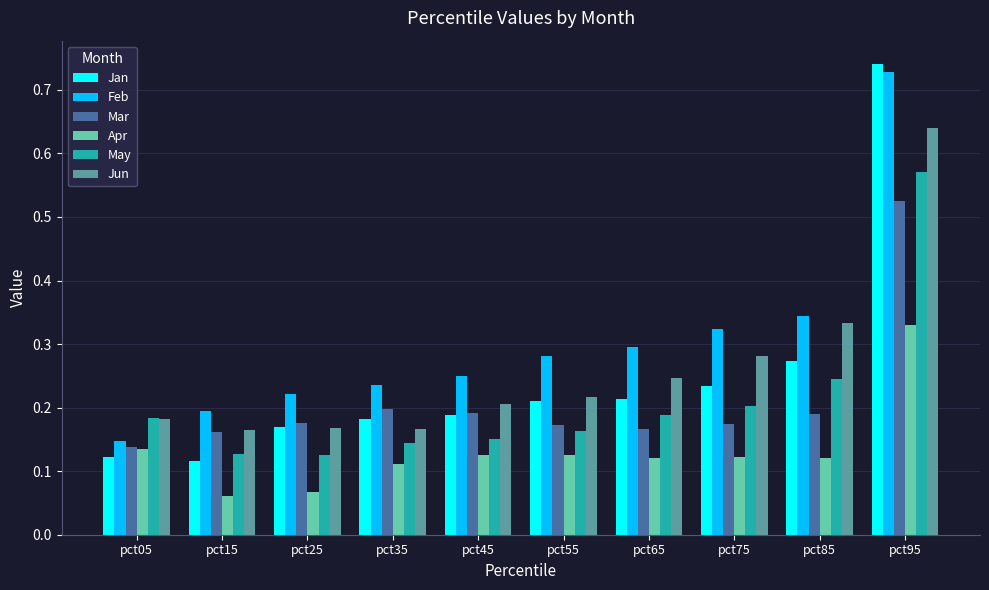

At pct95, list the series in order from smallest to largest.

Apr, Mar, May, Jun, Feb, Jan